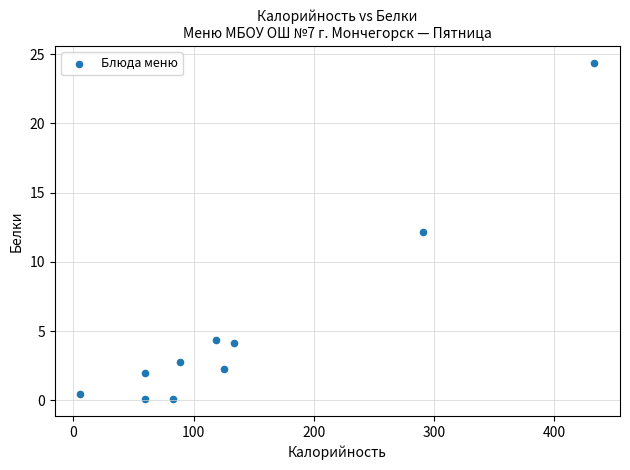

What is the range of Y values (max minus min)?

24.3